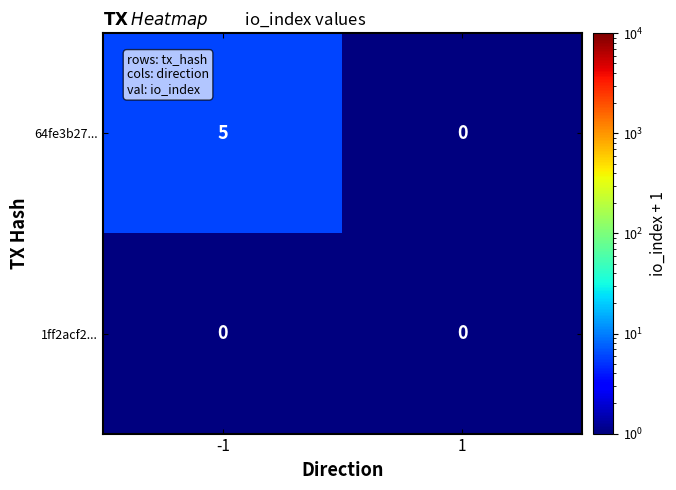

What is the sum of all 64fe3b27... values?

5